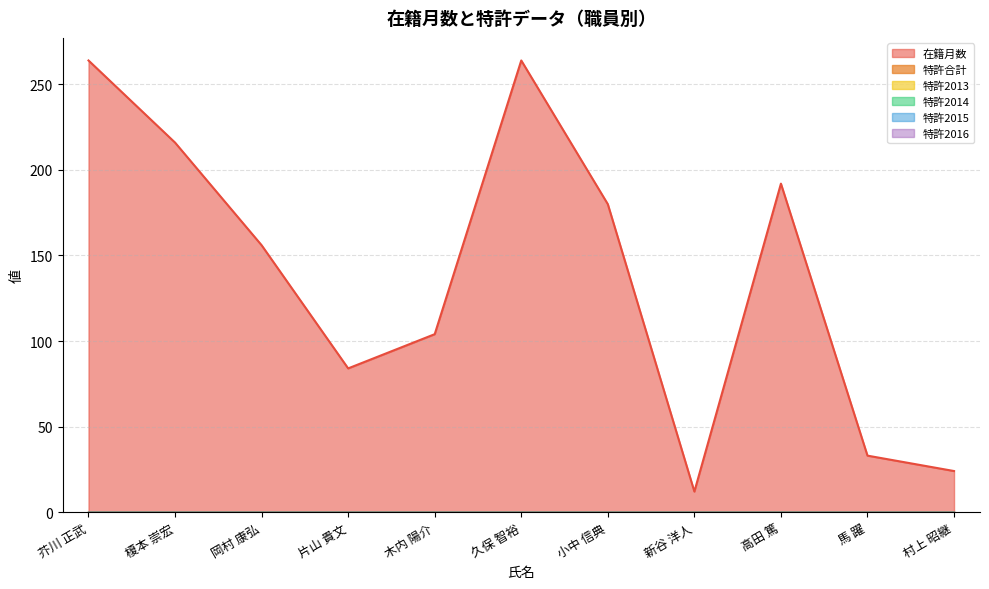

Between 久保 智裕 and 小中 信典, which series saw the biggest shift?

在籍月数